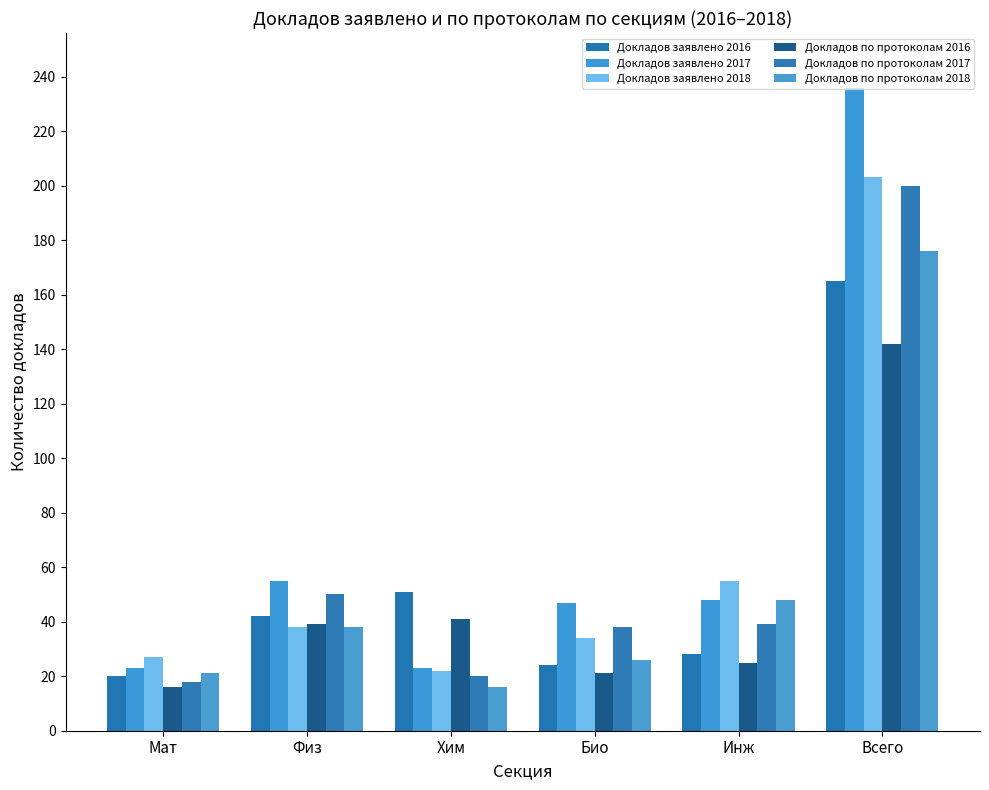

The value of Докладов по протоколам 2018 at Био is 45. True or false?

False